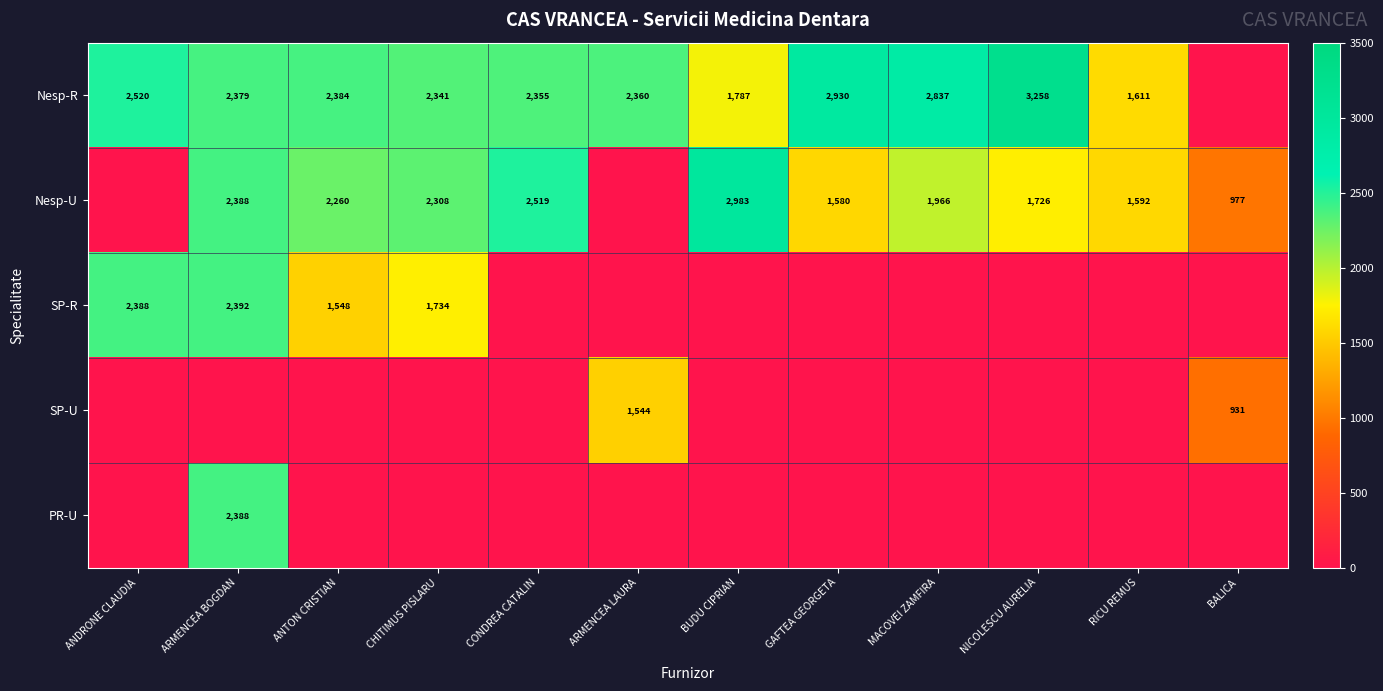

The Nesp-U series shows 597 at BUDU CIPRIAN. True or false?

False